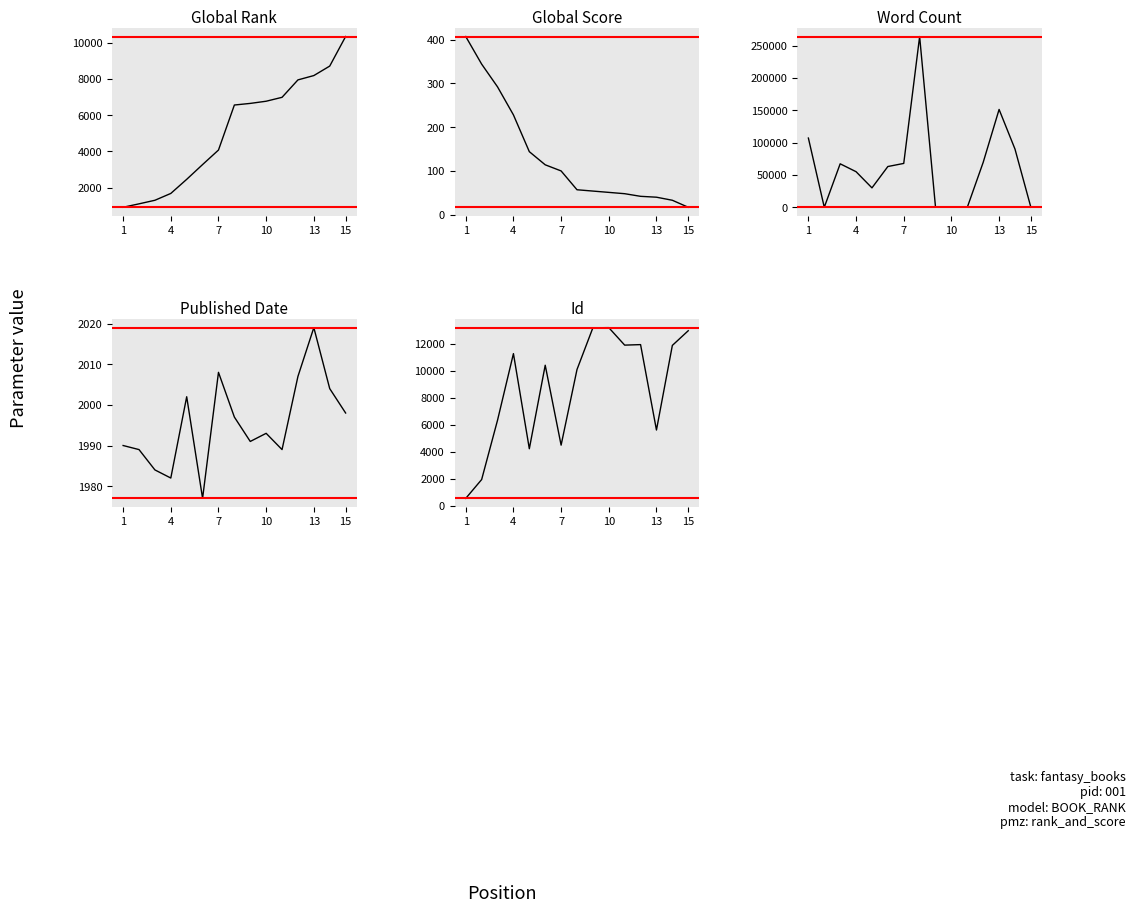

Where do Word Count and Id first cross each other?

1 and 4